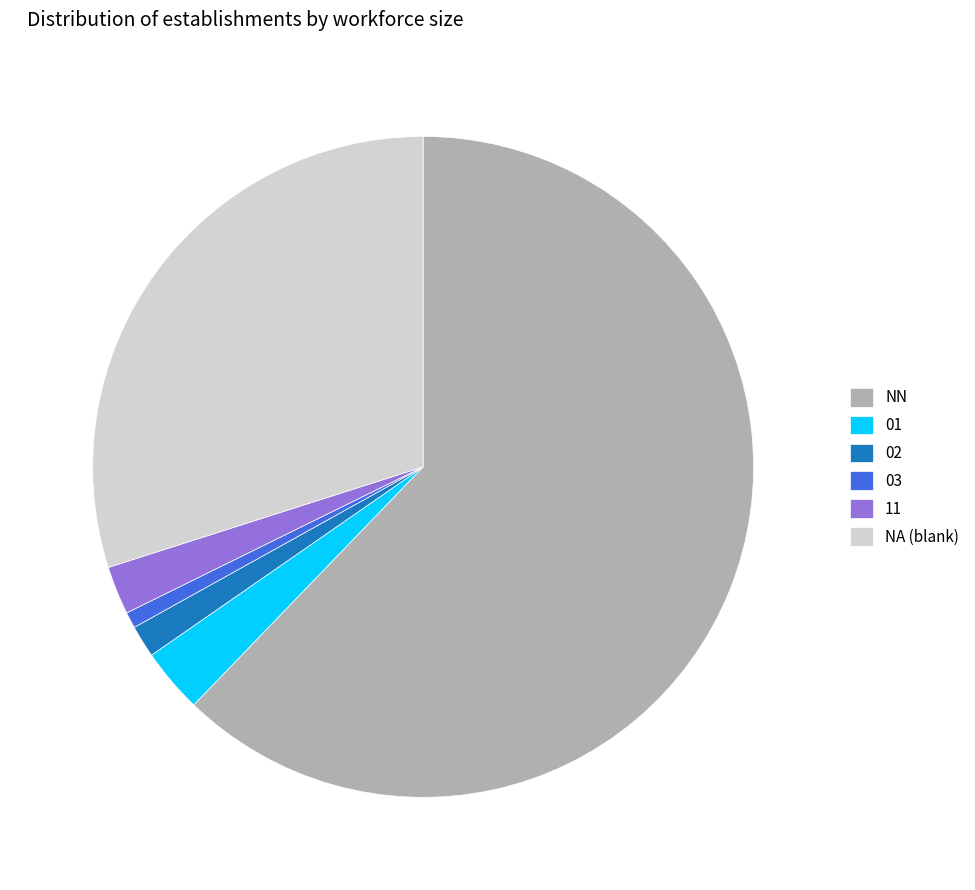

Do 11 and NA (blank) together represent more than half of the pie?

No